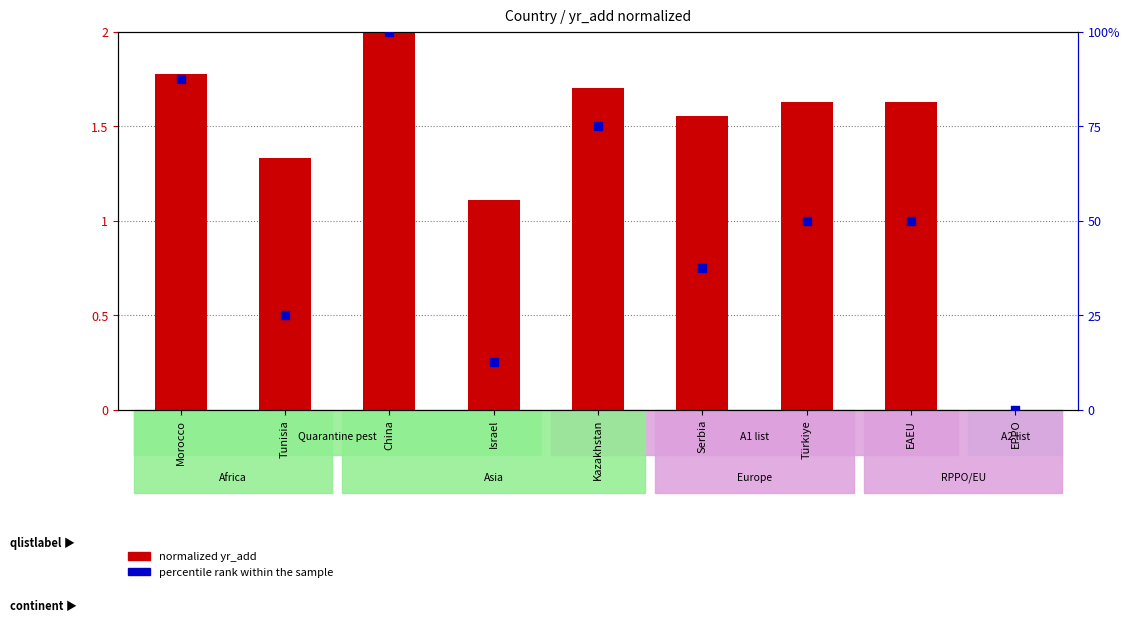

At how many categories does at least one series exceed 0?

8